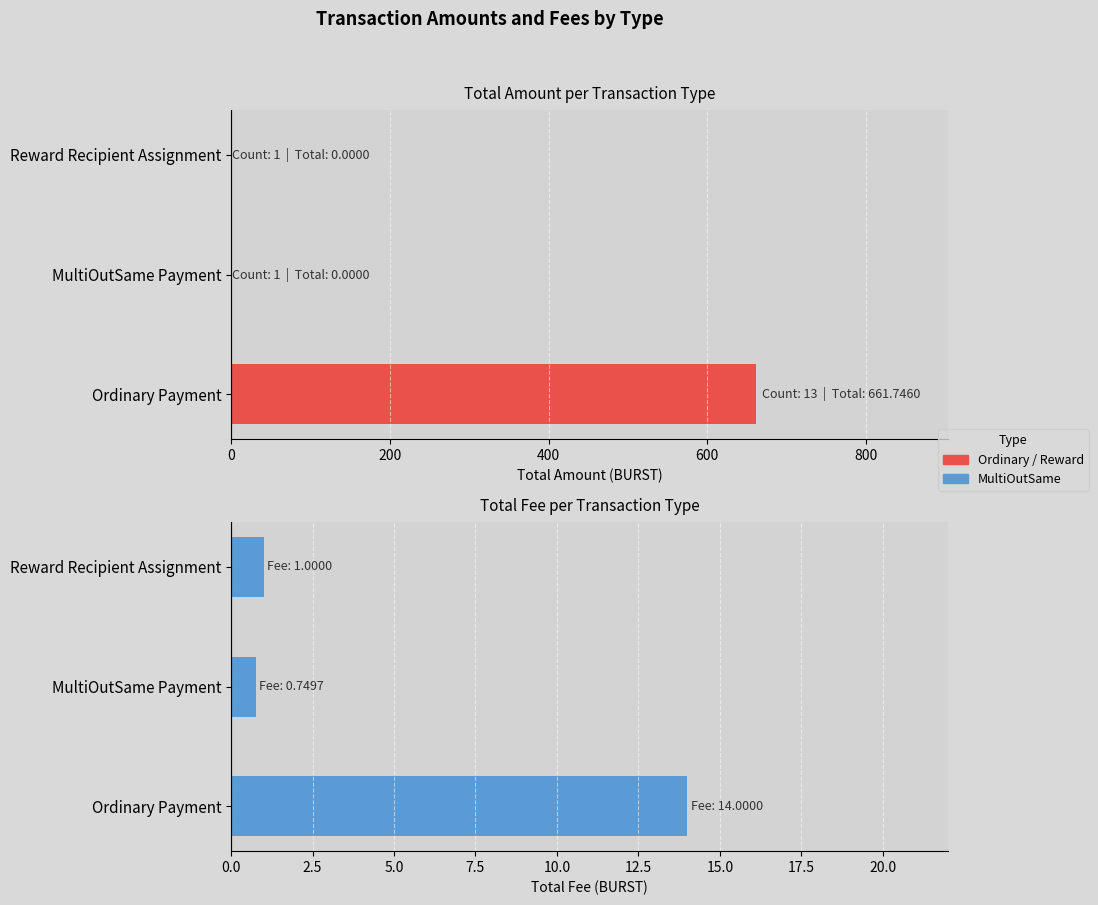

What is the sum of all Total Fee values?

15.7